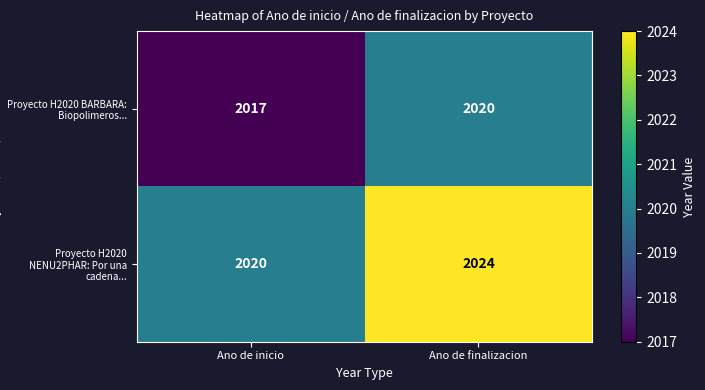

Reading left to right, transcribe all the data shown in this chart.

Proyecto H2020 BARBARA: Biopolimeros...: 2017	2020
Proyecto H2020 NENU2PHAR: Por una cadena...: 2020	2024